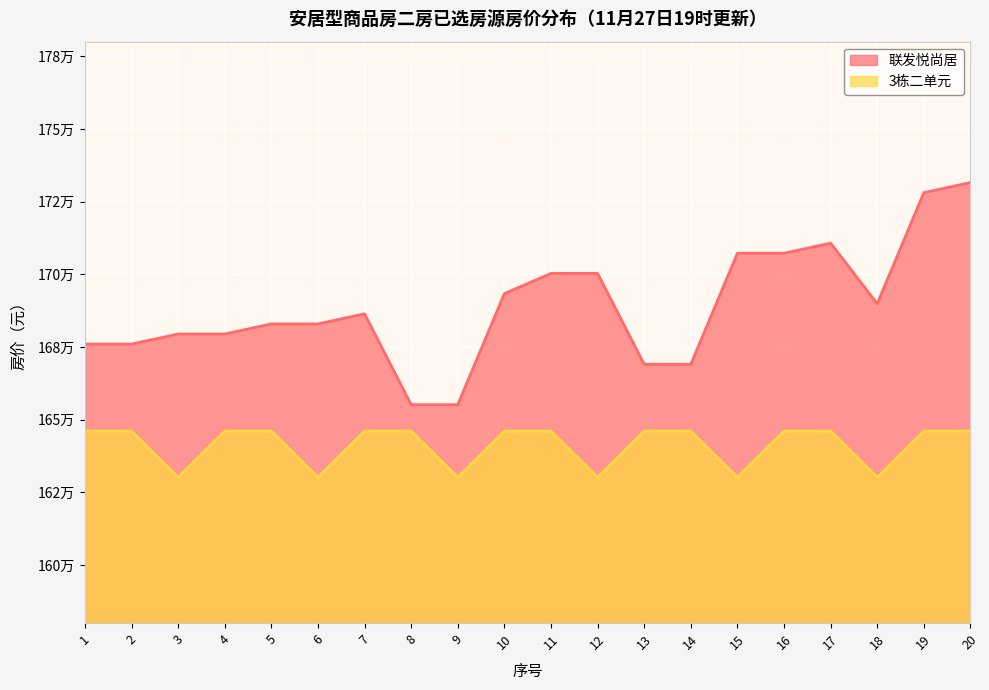

How many data points in 联发悦尚居 are less than 1686385?

10